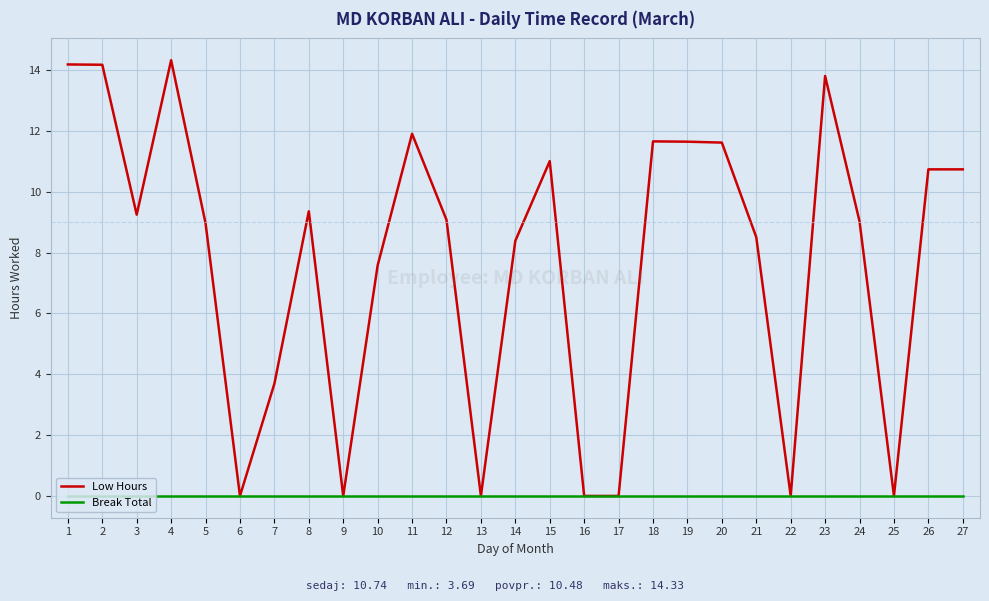

What is the sum of the Low Hours values at 25 and 26?

10.7